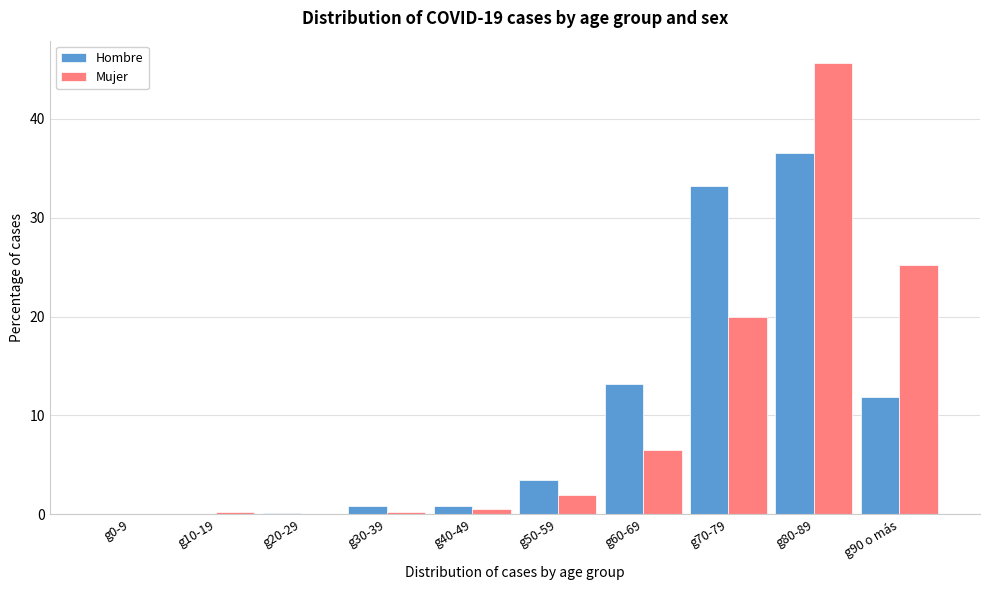

At which category is the sum across all series the highest?

g80-89